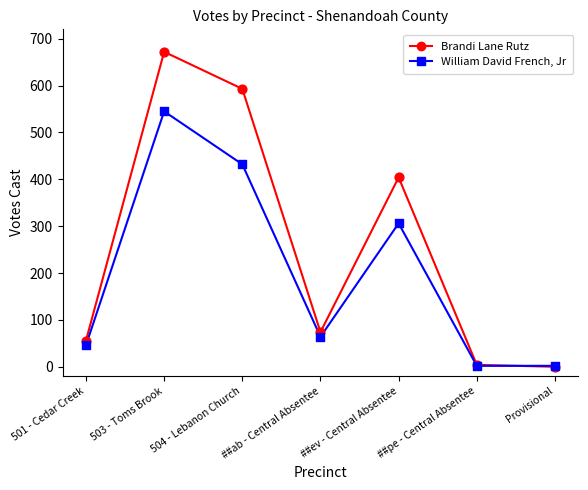

What is the spread (max minus min) of values at 501 - Cedar Creek?

10